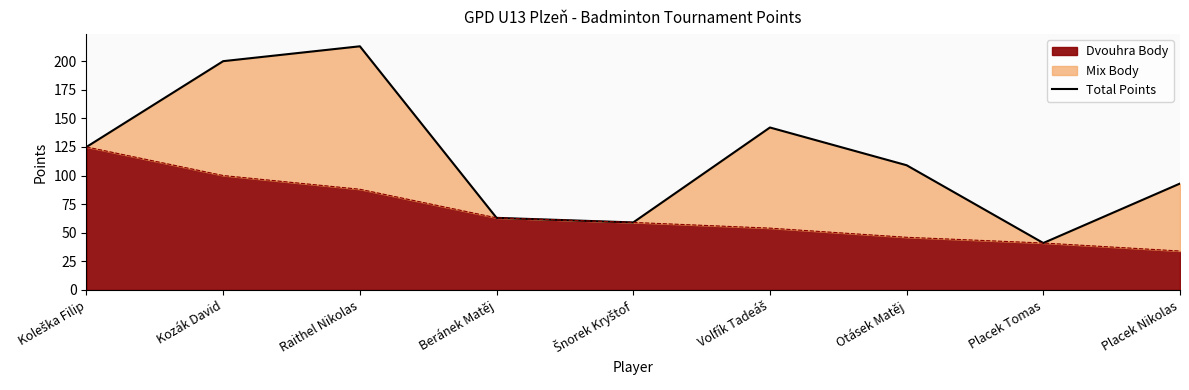

At which category does the chart reach its minimum across all series?

Placek Tomas